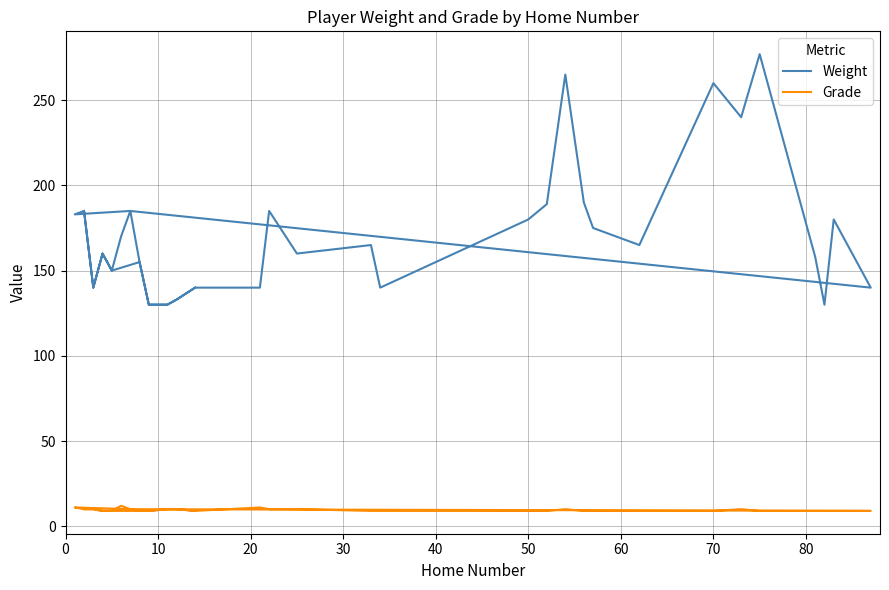

How many interior local peaks does the Grade series have?

5